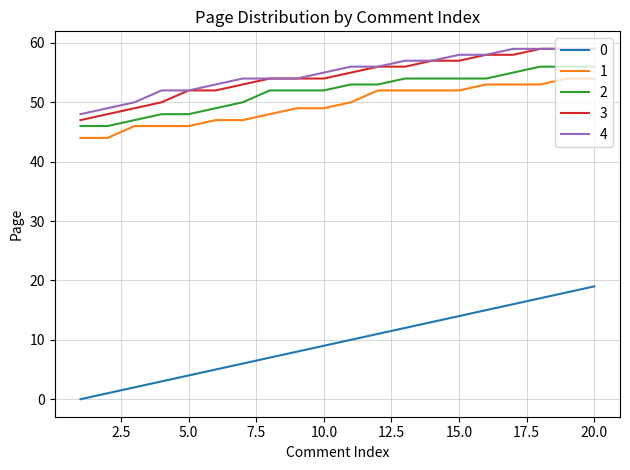

What is the greatest value displayed?

59